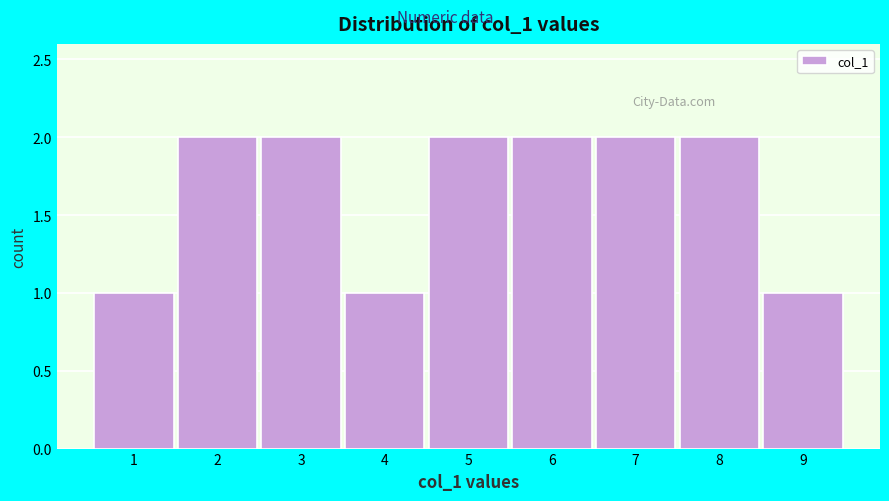

Reading left to right, transcribe this chart: for each bar, give the range it covers on the x-axis and its height. The values are not printed on the chart, so give them approximately, as read against the axis.

0.5 to 1.5: 1
1.5 to 2.5: 2
2.5 to 3.5: 2
3.5 to 4.5: 1
4.5 to 5.5: 2
5.5 to 6.5: 2
6.5 to 7.5: 2
7.5 to 8.5: 2
8.5 to 9.5: 1